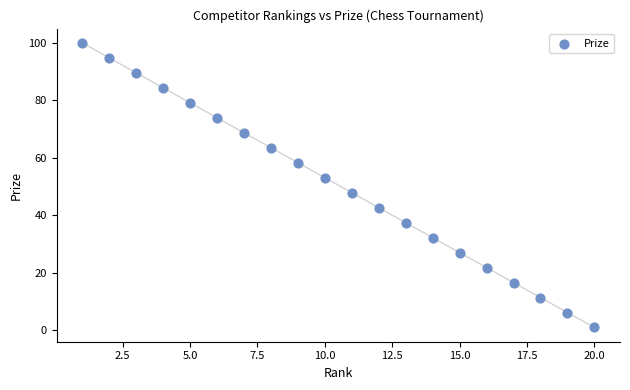

What is the range of X values (max minus min)?

19.0